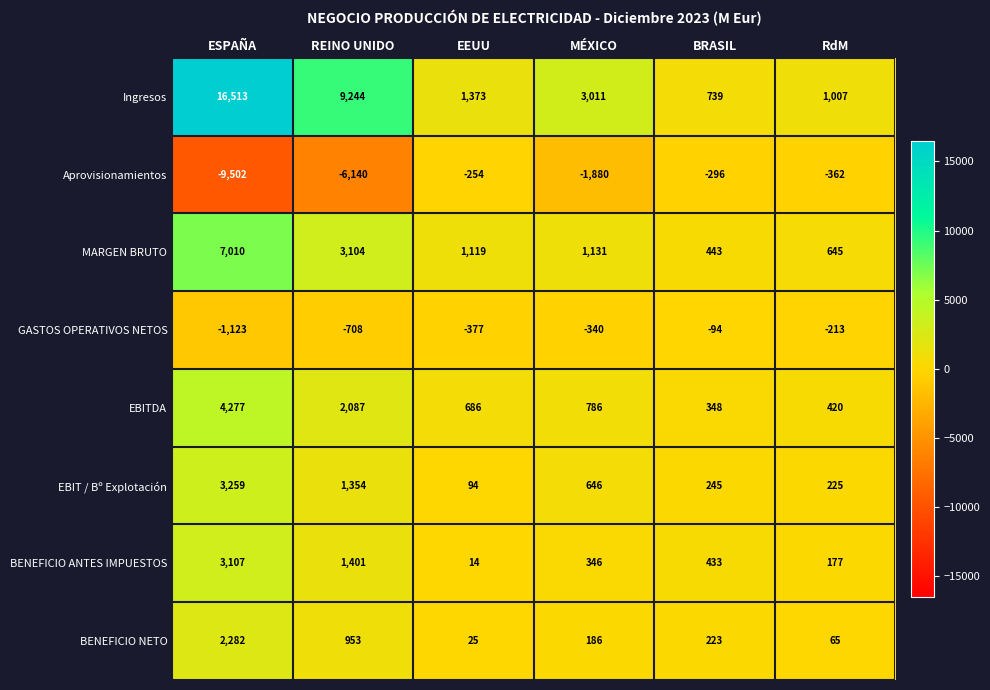

What is the difference between the maximum and minimum values in the GASTOS OPERATIVOS NETOS series?

1029